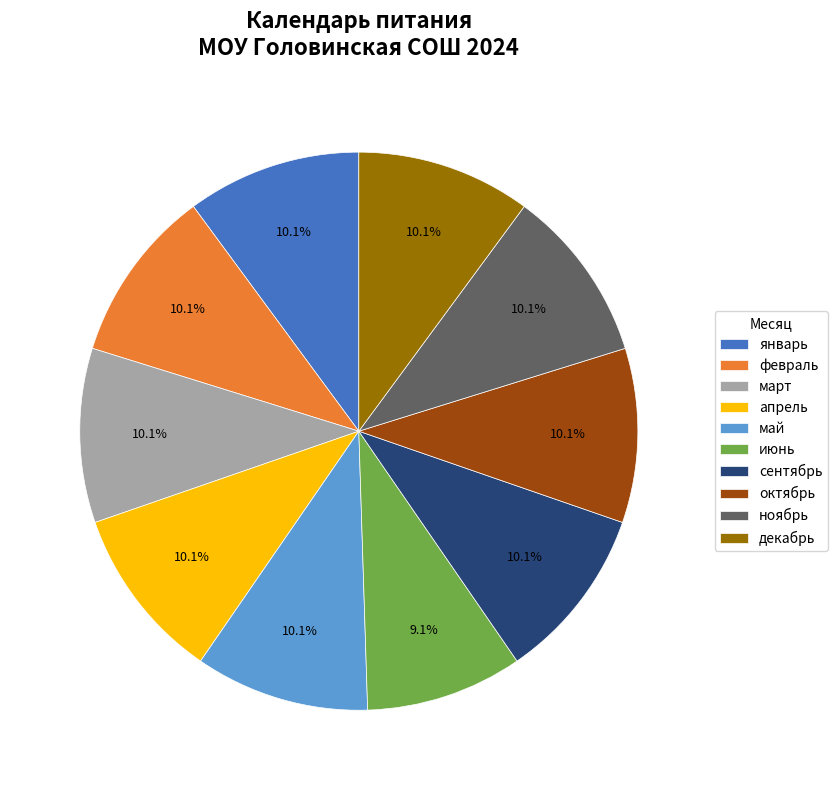

What is the total percentage of май and март?

20.2%